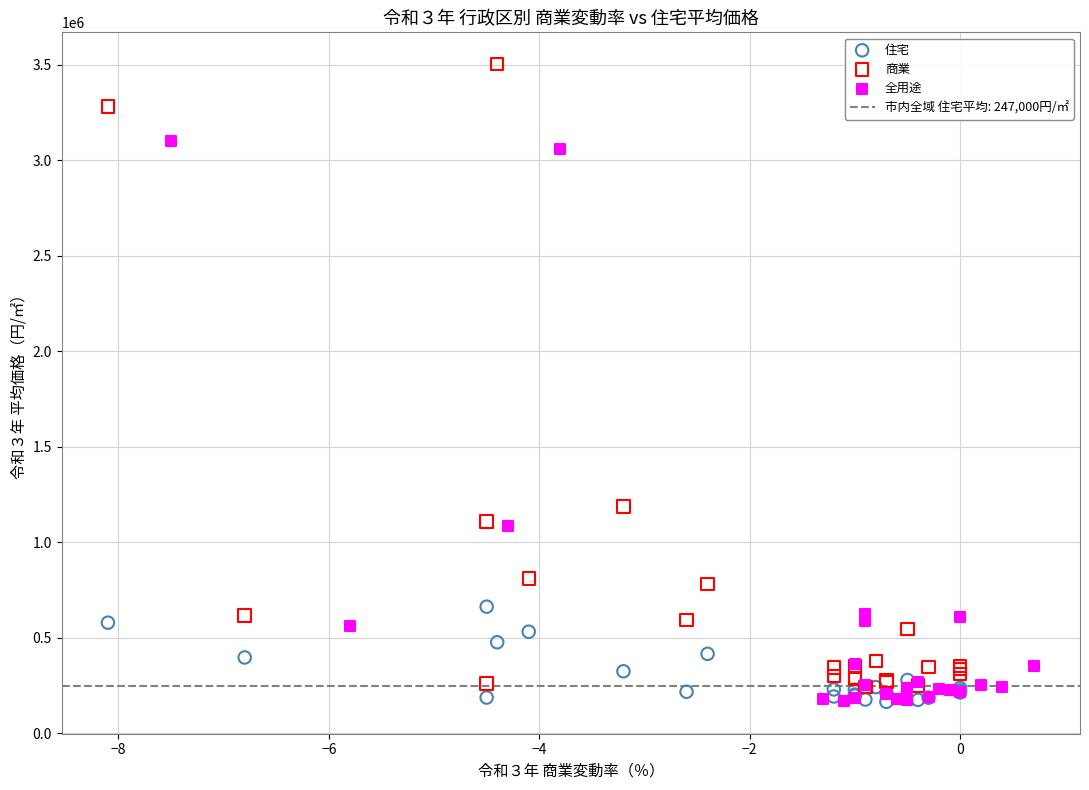

Which series contains the highest Y value?

商業